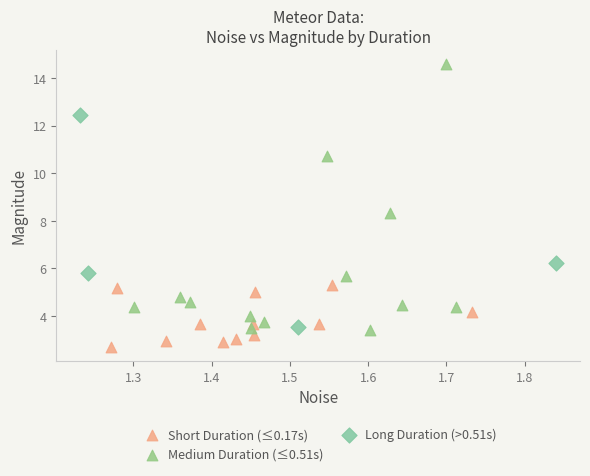

Which series contains the lowest Y value?

Short Duration (≤0.17s)